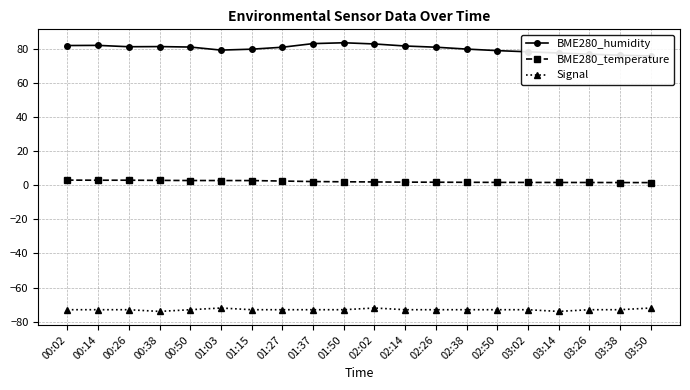

At which category does the chart reach its minimum across all series?

00:38